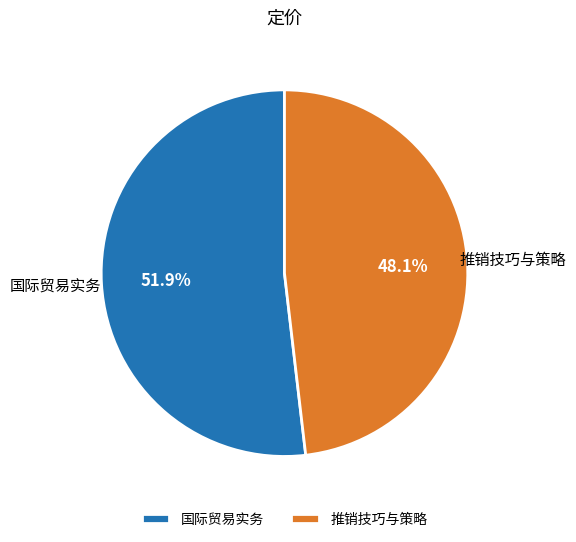

How many slices are in this pie chart?

2